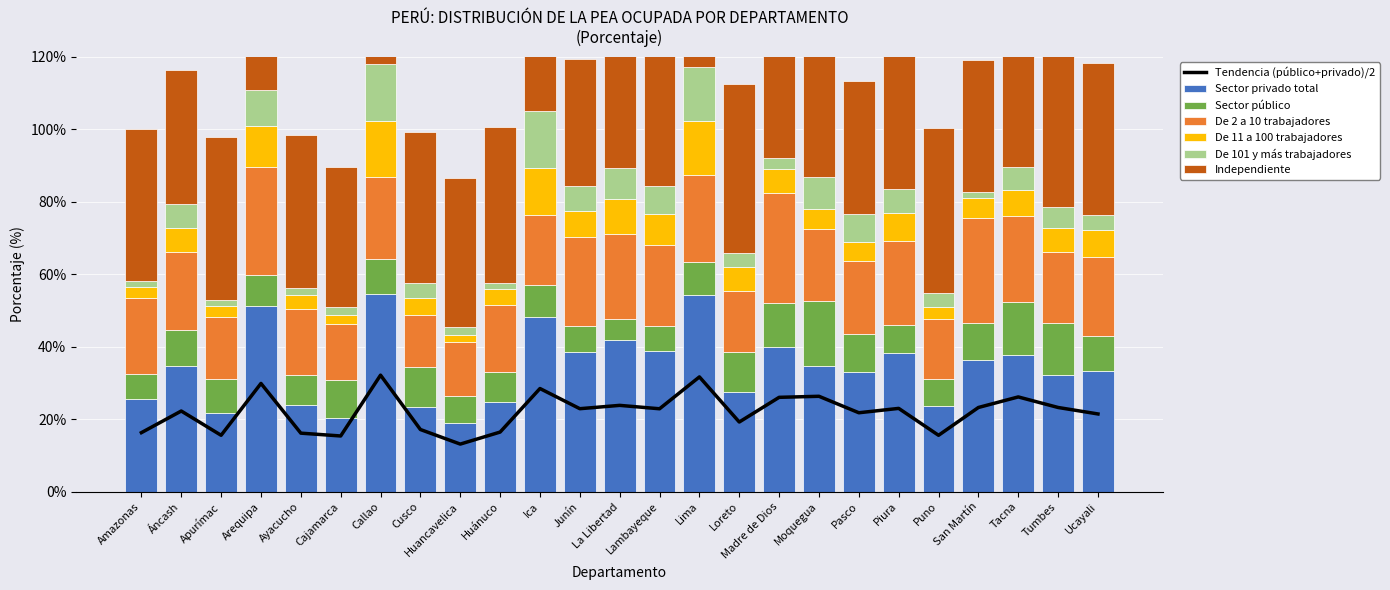

Reading left to right, extract all data points from this chart.

Sector privado total: 25.6	34.8	21.8	51.1	24.0	20.2	54.7	23.3	19.1	24.8	48.2	38.4	41.8	38.9	54.4	27.4	40.0	34.6	33.0	38.4	23.7	36.3	37.8	32.1	33.4
Sector público: 7.0	9.7	9.3	8.6	8.2	10.5	9.6	11.0	7.2	8.1	8.8	7.4	5.8	6.9	9.0	11.0	12.0	18.1	10.6	7.6	7.5	10.1	14.5	14.4	9.5
De 2 a 10 trabajadores: 20.9	21.5	17.0	29.7	18.1	15.4	22.6	14.5	15.1	18.7	19.5	24.4	23.5	22.3	23.9	16.8	30.2	19.9	20.1	23.1	16.6	29.0	23.8	19.6	21.9
De 11 a 100 trabajadores: 3.0	6.6	3.2	11.4	3.8	2.5	15.4	4.6	1.9	4.2	13.0	7.1	9.6	8.7	15.0	6.6	6.8	5.6	5.2	7.9	3.3	5.7	7.2	6.7	7.5
De 101 y más trabajadores: 1.6	6.7	1.5	9.8	2.1	2.3	15.8	4.1	2.0	1.9	15.6	6.9	8.7	7.7	14.8	4.0	3.0	8.9	7.7	6.6	3.8	1.6	6.4	5.7	4.0
Independiente: 42.1	36.9	44.9	29.7	42.0	38.7	27.5	41.7	41.1	42.9	33.8	35.0	35.3	41.9	27.2	46.5	34.7	34.6	36.8	40.7	45.5	36.4	36.6	45.1	41.8